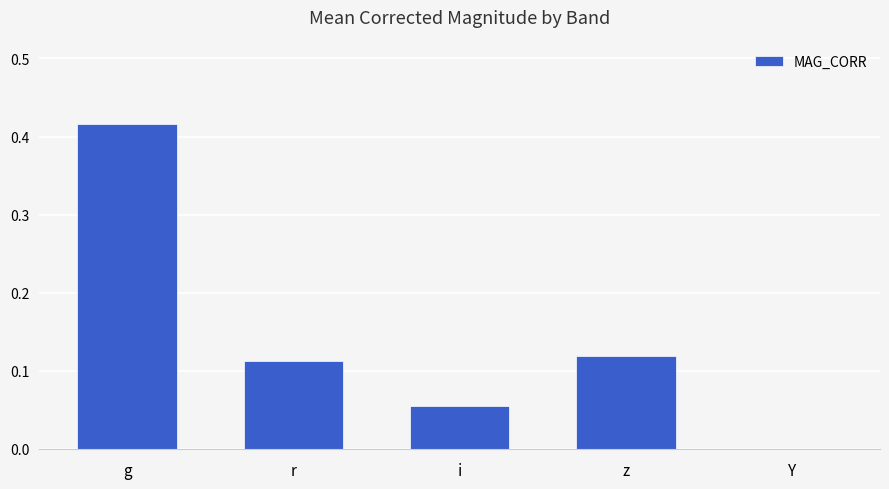

At which category does the chart reach its peak across all series?

g